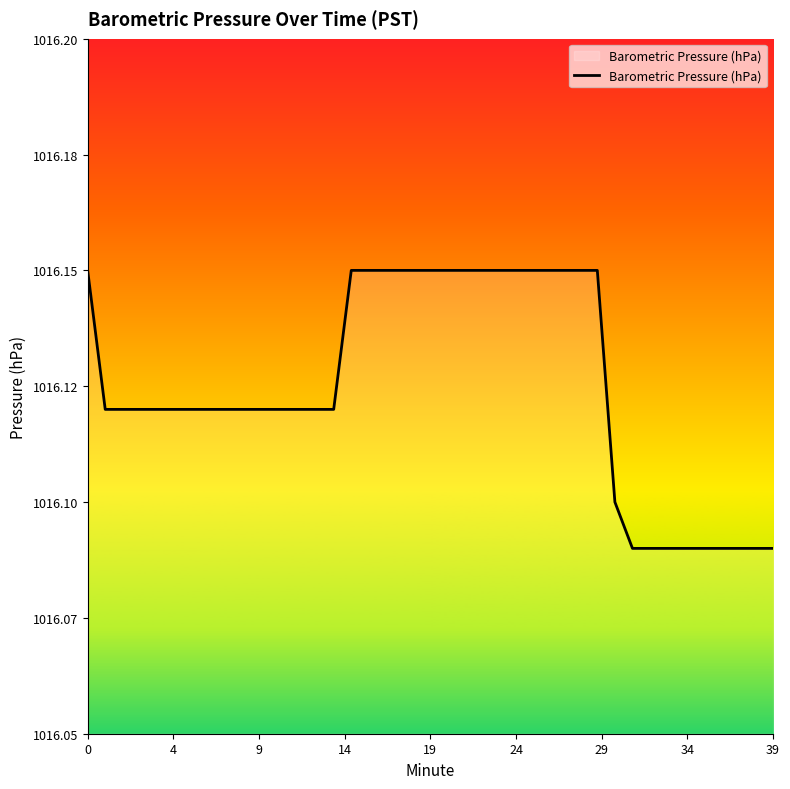

What is the smallest value displayed?

1016.1